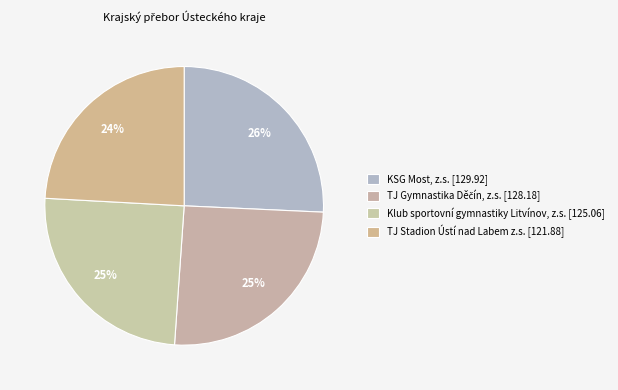

Which slice is the largest?

KSG Most, z.s.